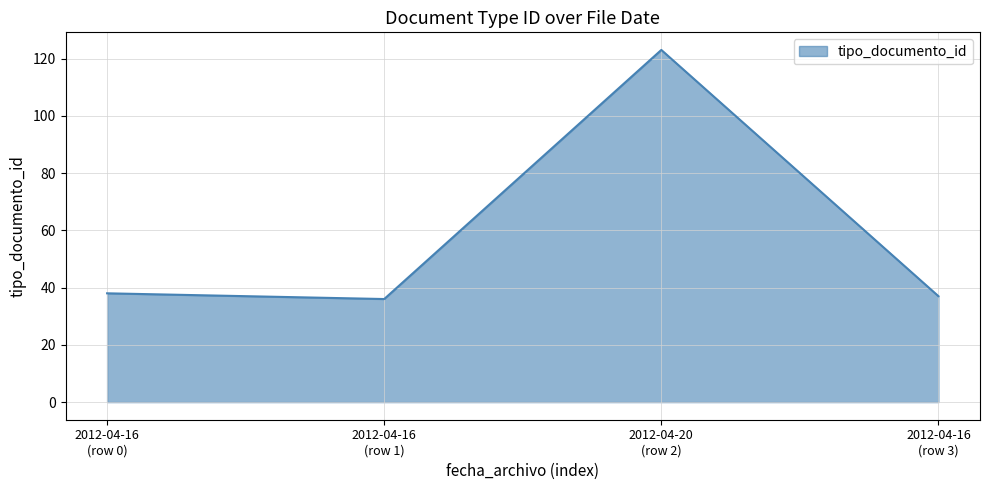

How many lines are shown in the chart?

1